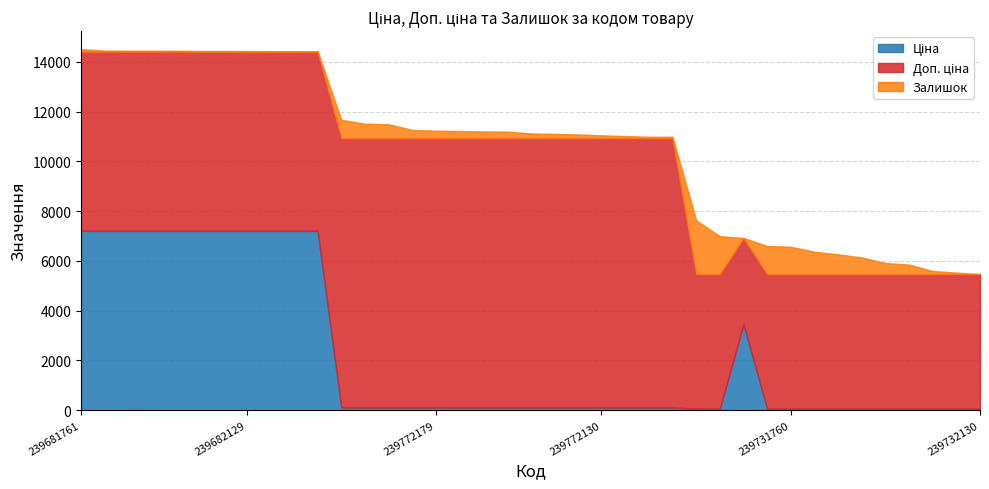

What are all the series names shown in the legend?

Ціна, Доп. ціна, Залишок